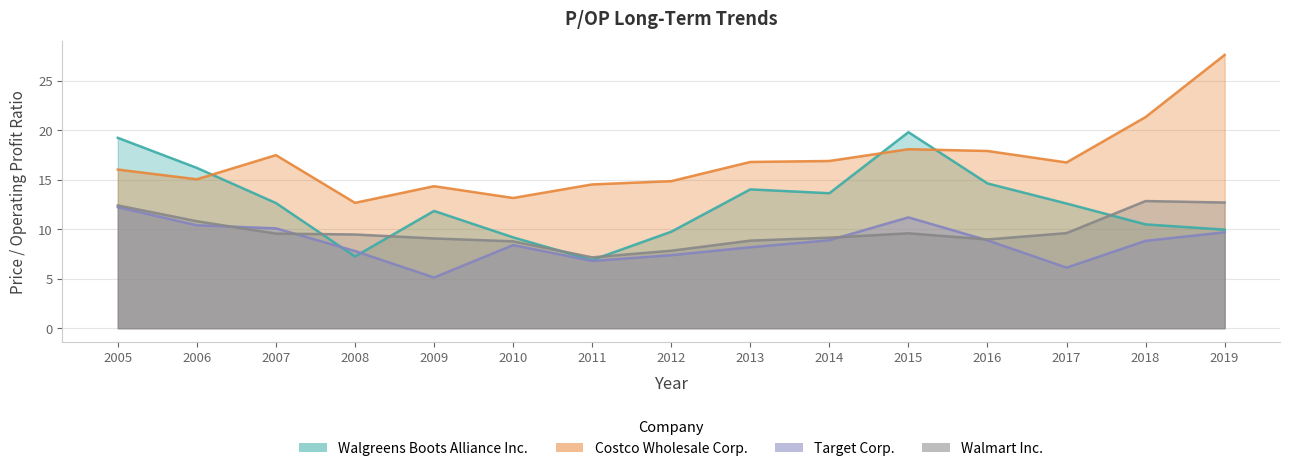

How many series are shown in this chart?

4